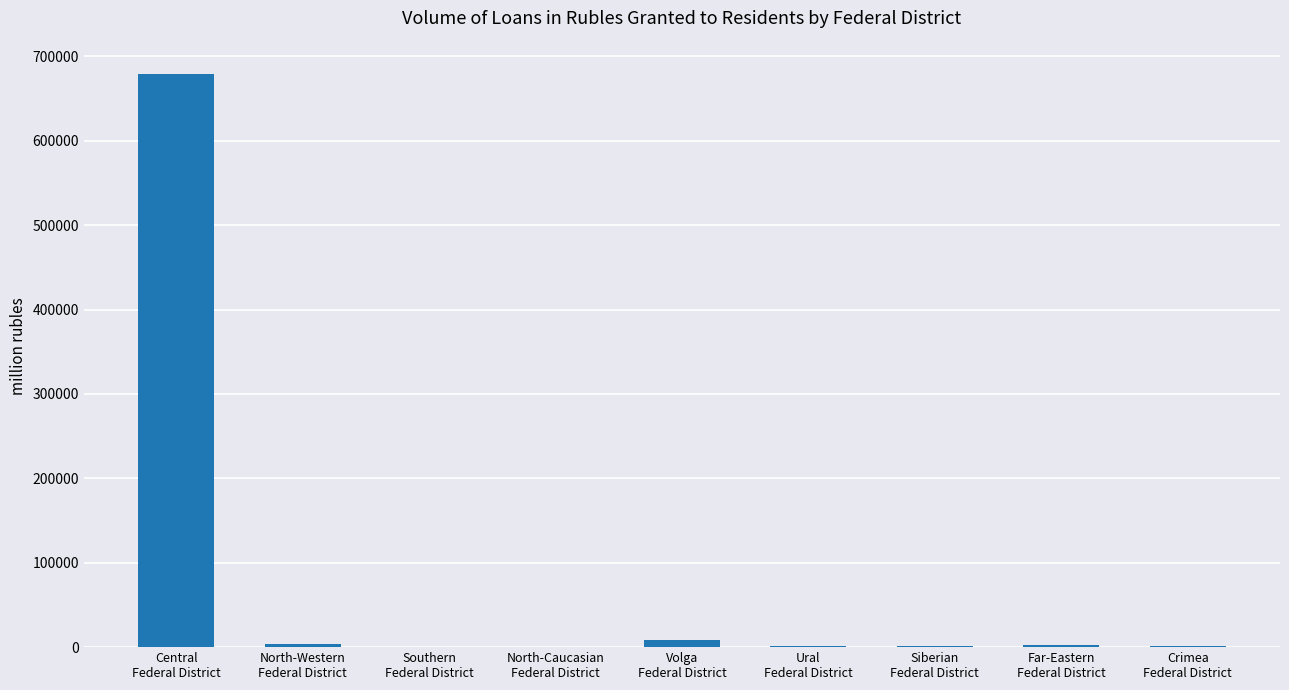

What is the greatest value displayed?

679752